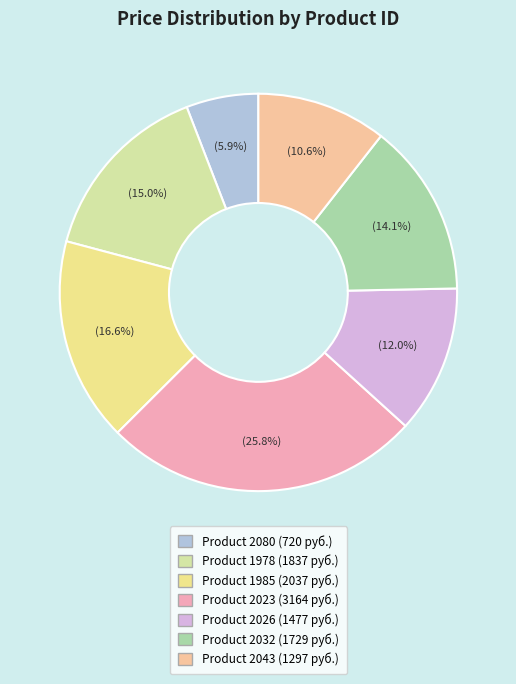

Is there any slice that represents more than half of the pie?

No